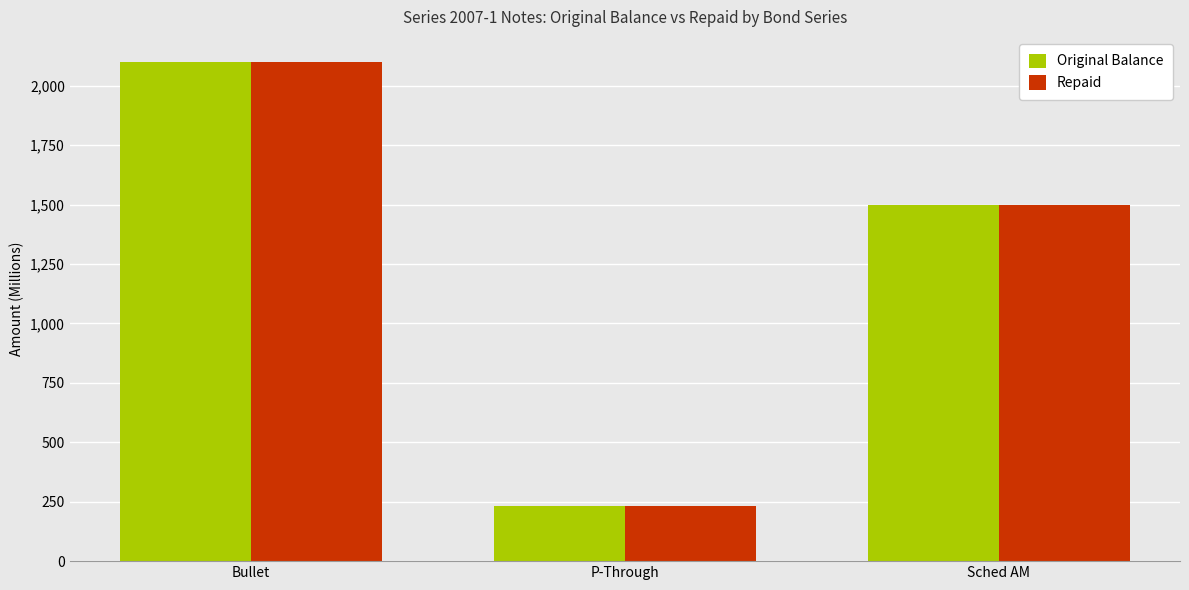

Read the Repaid value at P-Through.

231.5